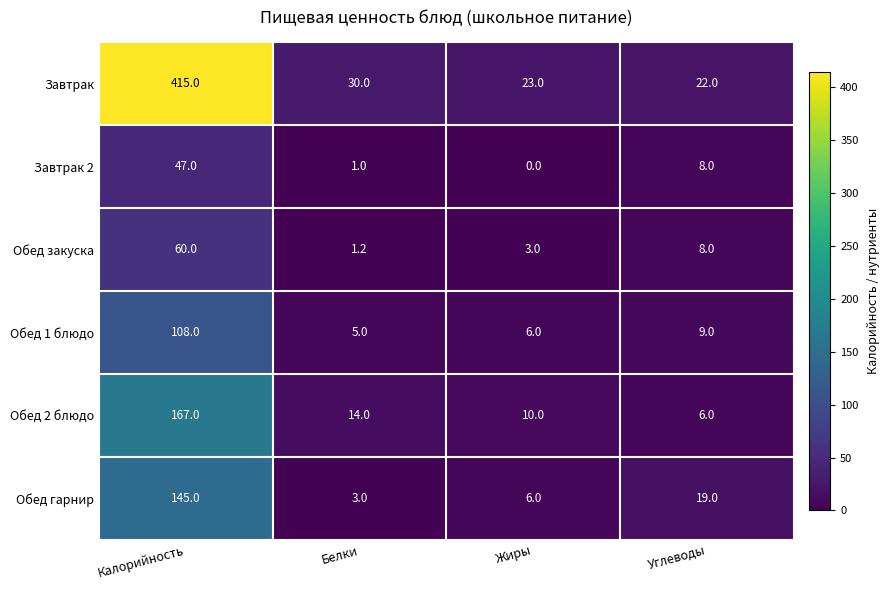

What is the difference between the highest and lowest values at Белки?

29.0